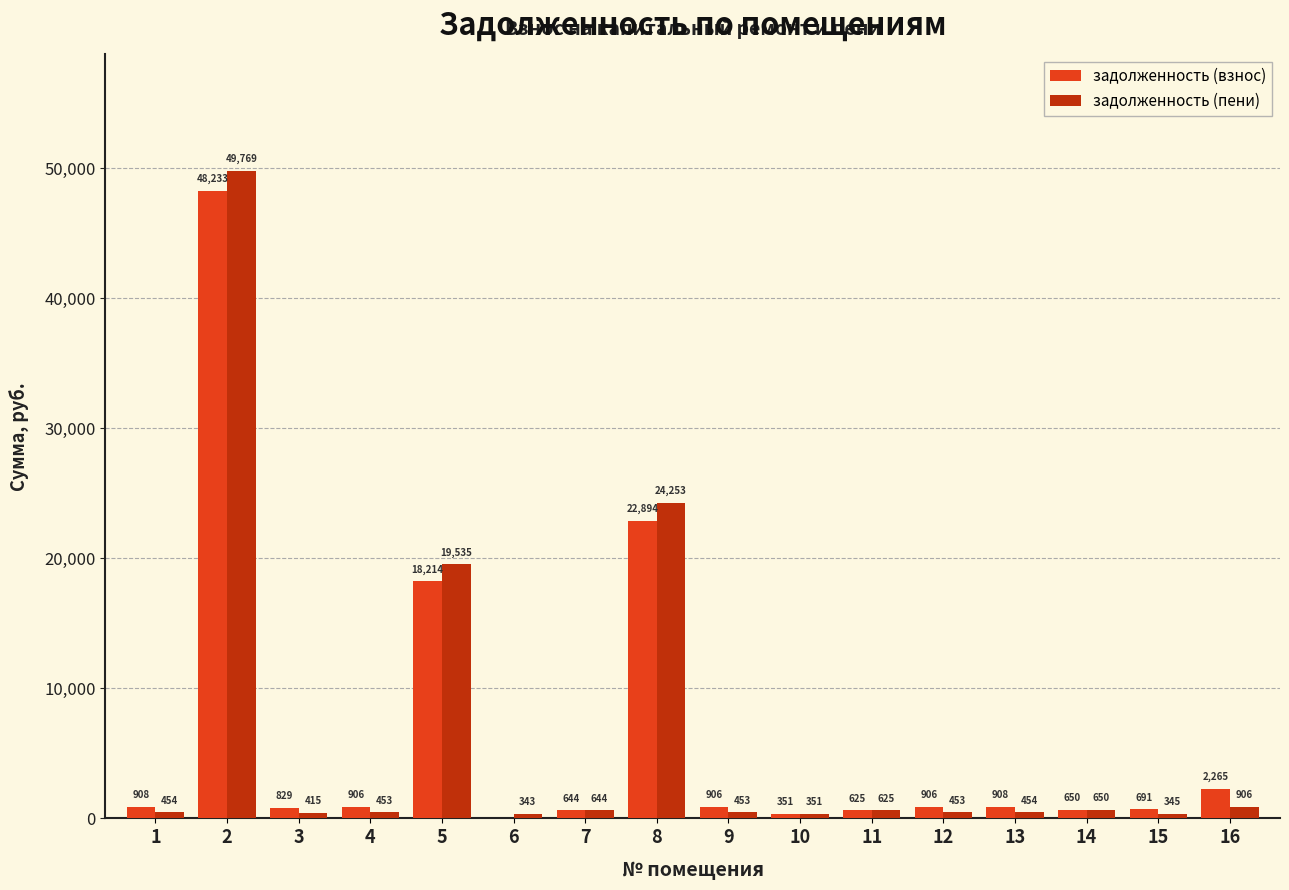

At which label is задолженность (взнос) closest to 24116?

8